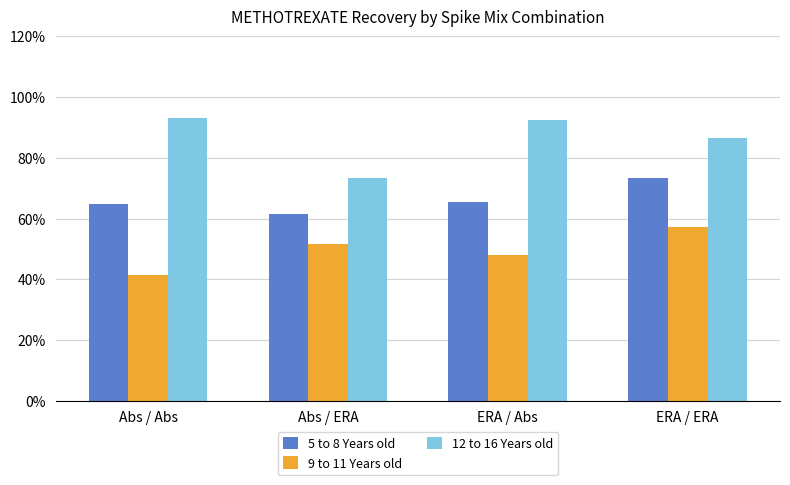

Are the bars grouped side by side (vs. stacked)?

Yes